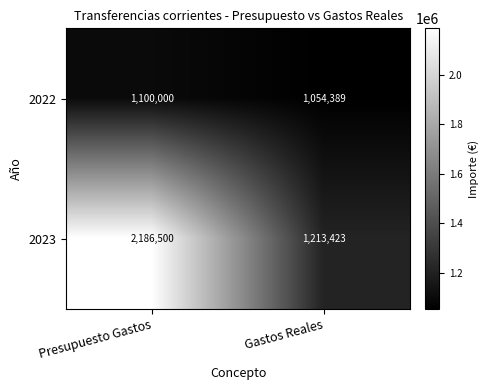

Rank the series at Presupuesto Gastos from lowest to highest value.

2022, 2023